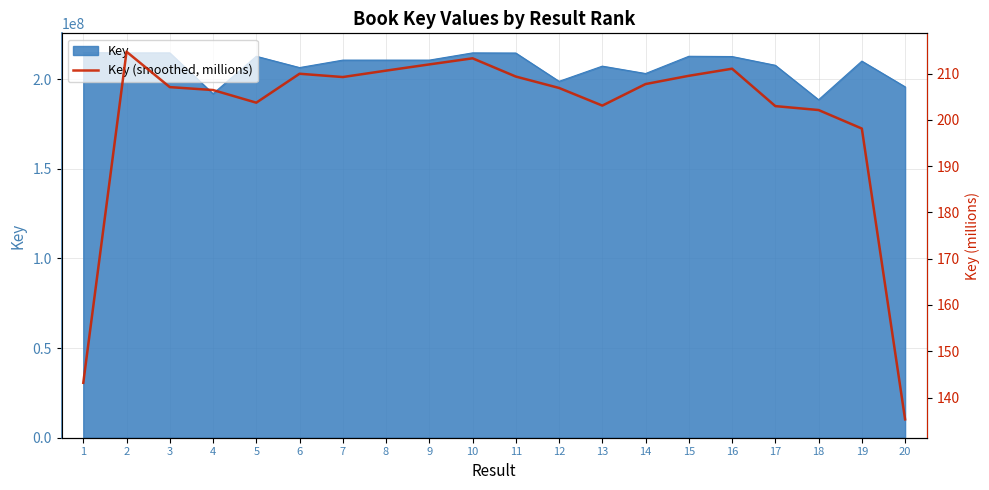

Which has a higher value, 10 or 6?

10